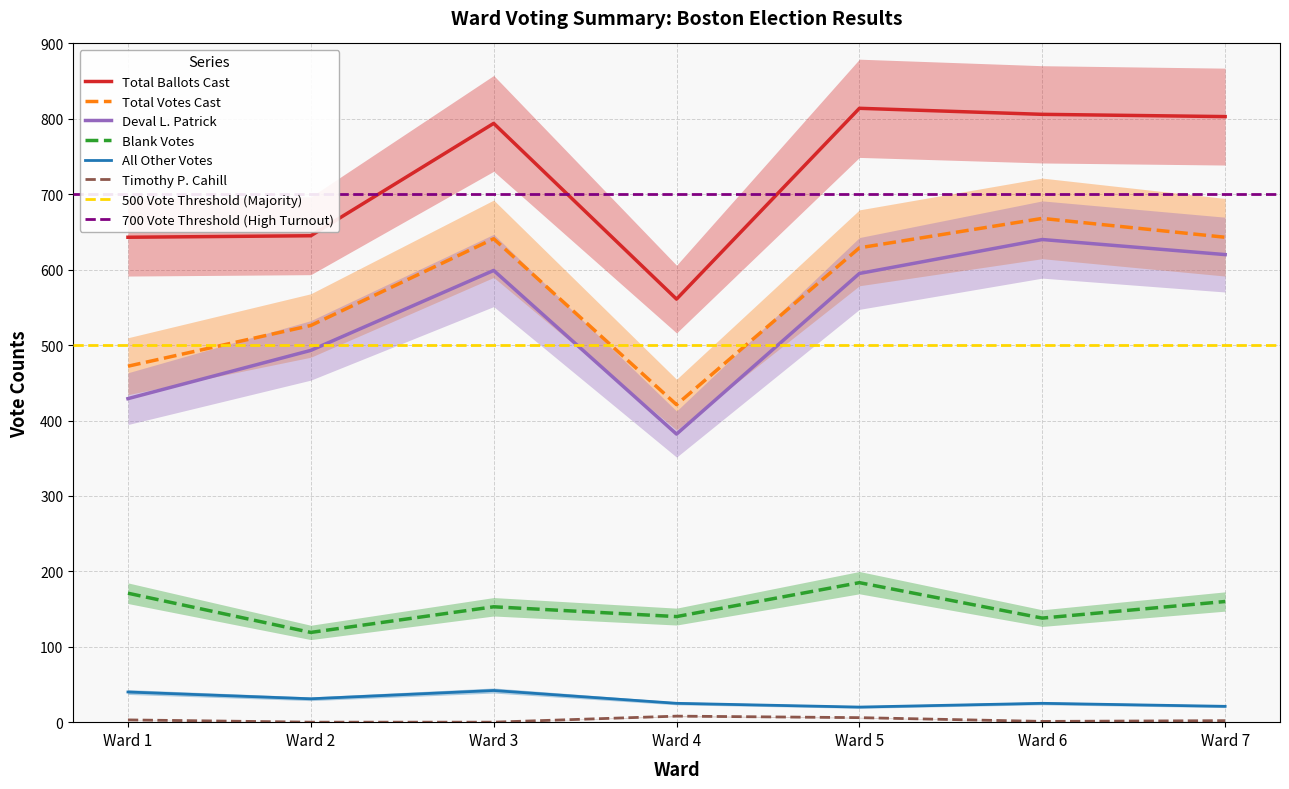

The value of Blank Votes at Ward 6 is 61. True or false?

False